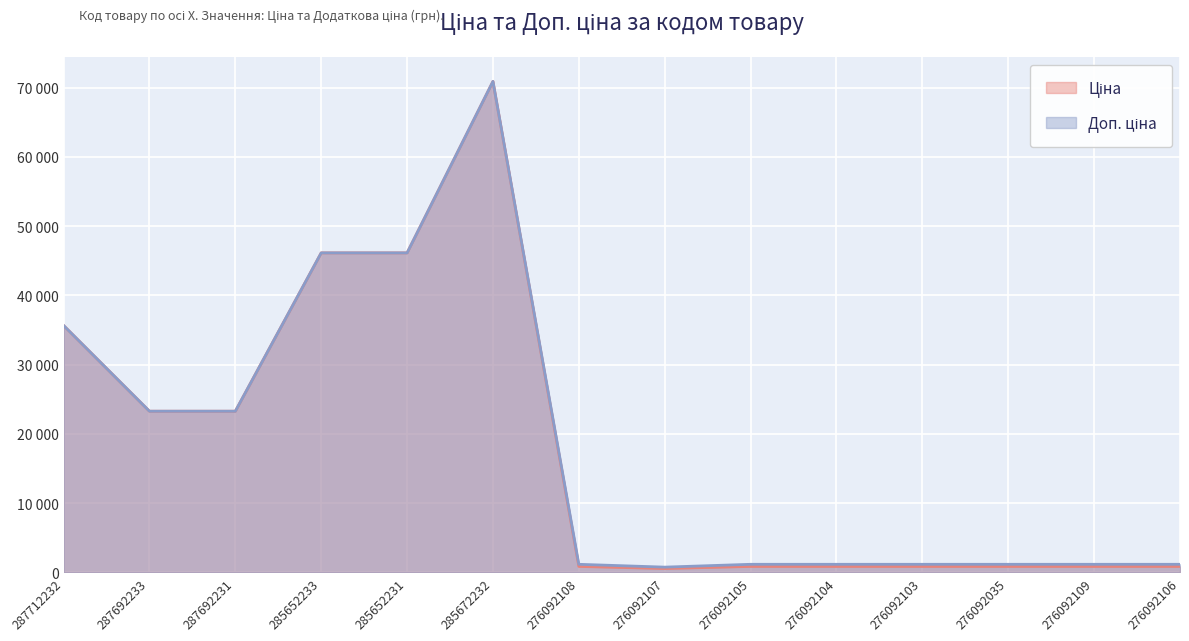

True or false: Ціна has more than 2 interior local peaks.

False